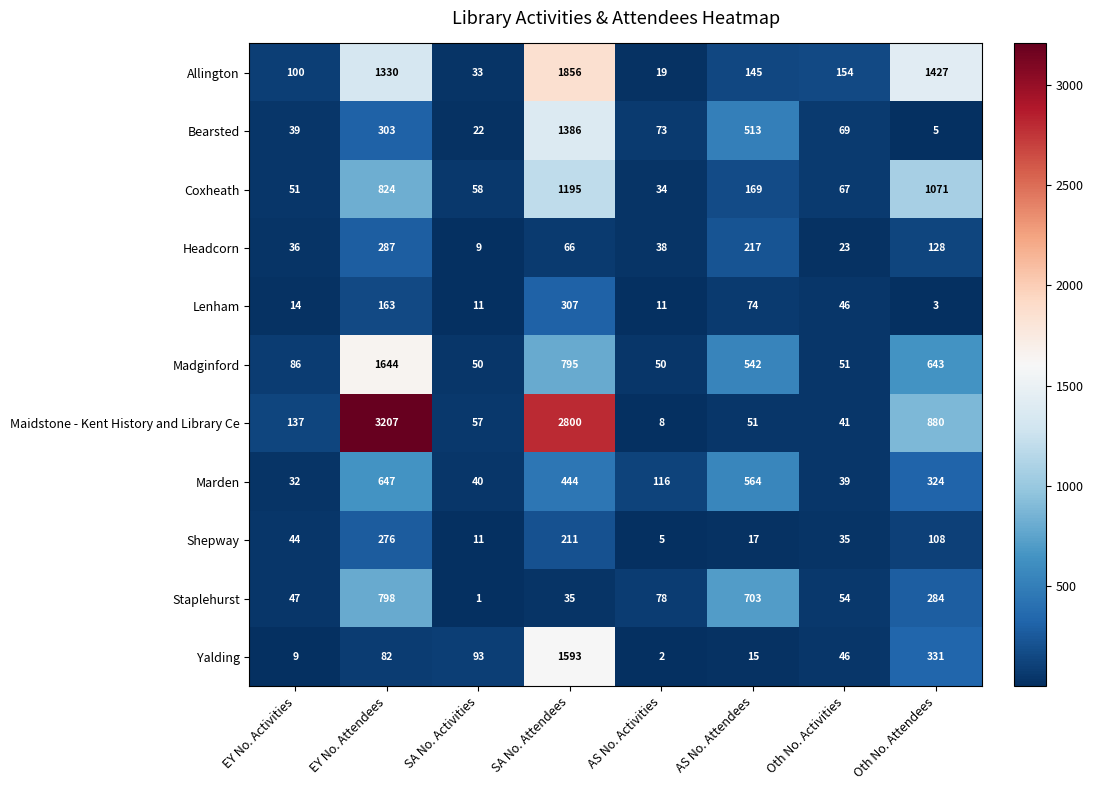

The Headcorn series shows 300 at AS No. Attendees. True or false?

False